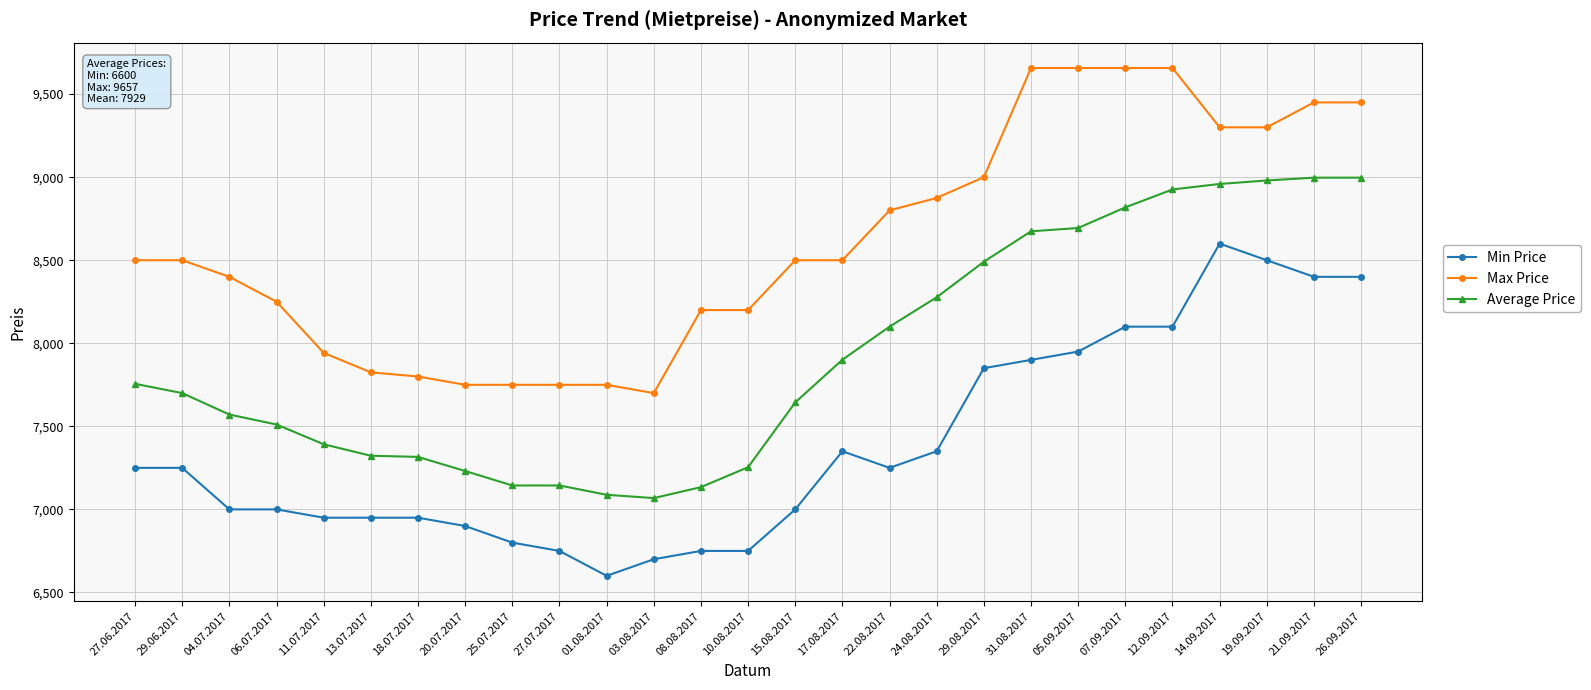

Which series has the largest total across all categories?

Max Price